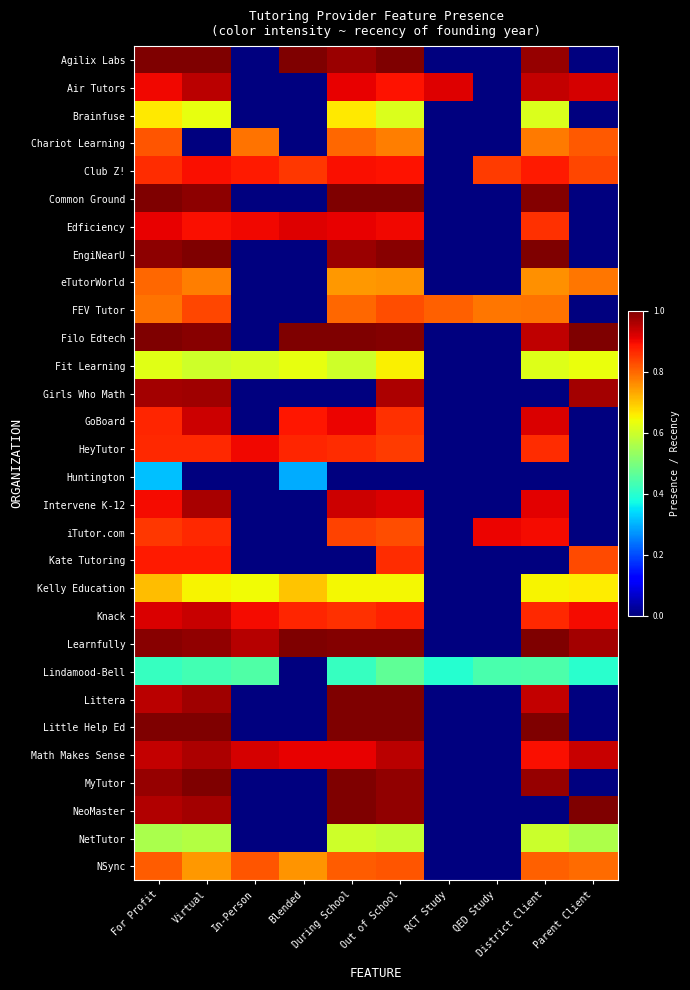

Rank the series at District Client from lowest to highest value.

Girls Who Math, Huntington, Kate Tutoring, NeoMaster, Lindamood-Bell, NetTutor, Brainfuse, Fit Learning, Kelly Education, eTutorWorld, Chariot Learning, FEV Tutor, NSync, Edficiency, HeyTutor, Knack, Club Z!, Math Makes Sense, iTutor.com, Intervene K-12, GoBoard, Littera, Air Tutors, Filo Edtech, MyTutor, Agilix Labs, Common Ground, EngiNearU, Learnfully, Little Help Ed